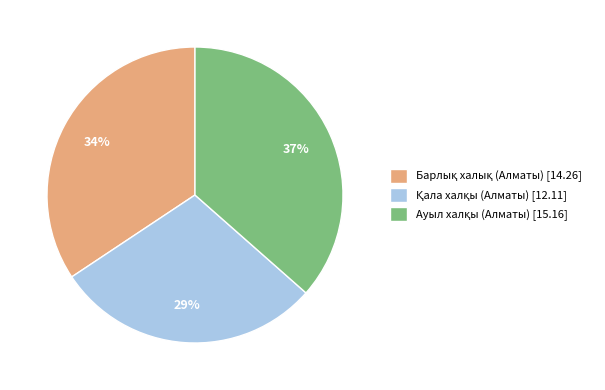

To the nearest percent, what is the average slice percentage?

33%